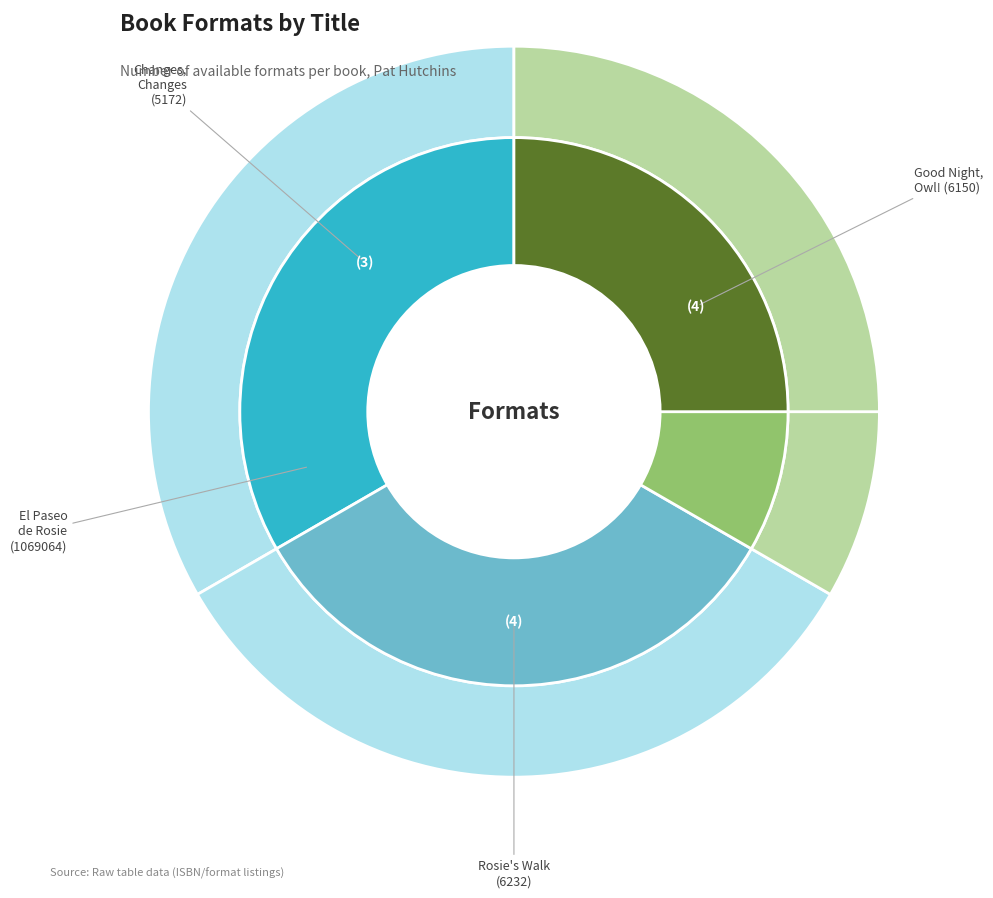

True or false: Good Night, Owl! (6150) accounts for 29% of the total.

True